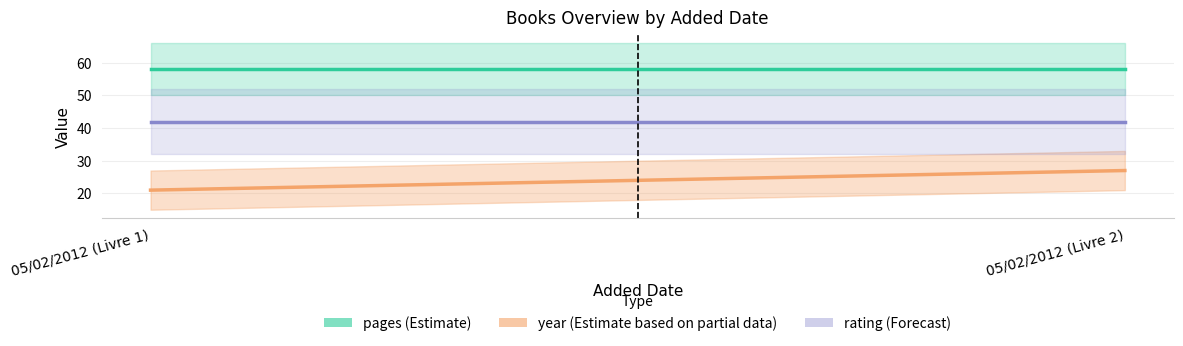

At which label does year (Estimate based on partial data) reach its minimum?

05/02/2012 (Livre 1)